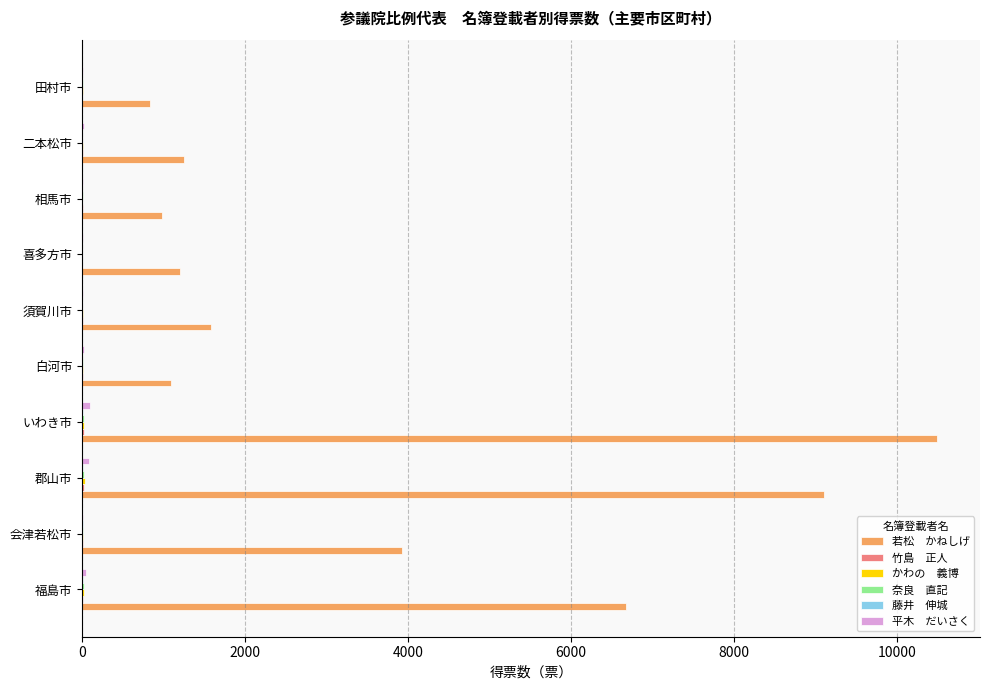

At which category is the sum across all series the highest?

いわき市